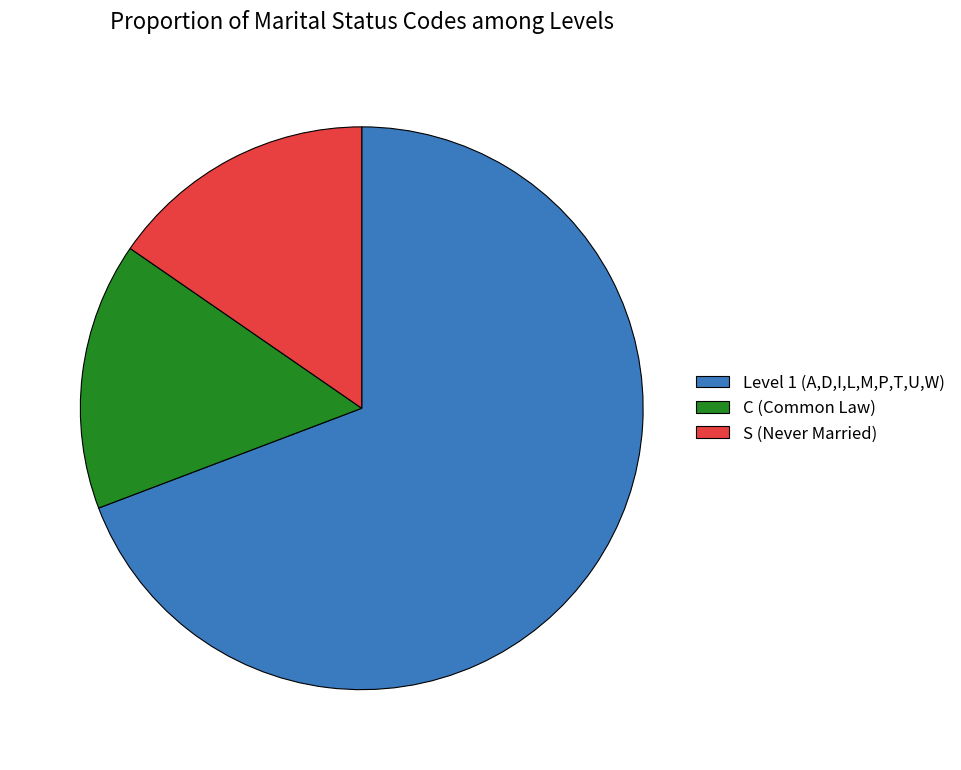

True or false: C (Common Law) accounts for 15% of the total.

True